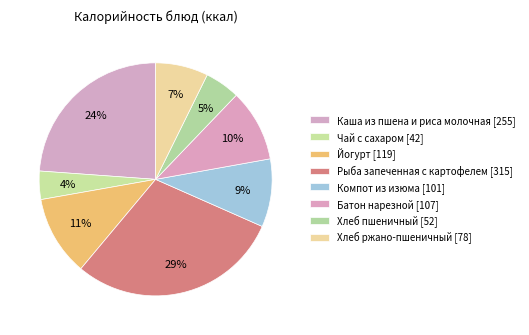

Count the number of slices in the pie.

8